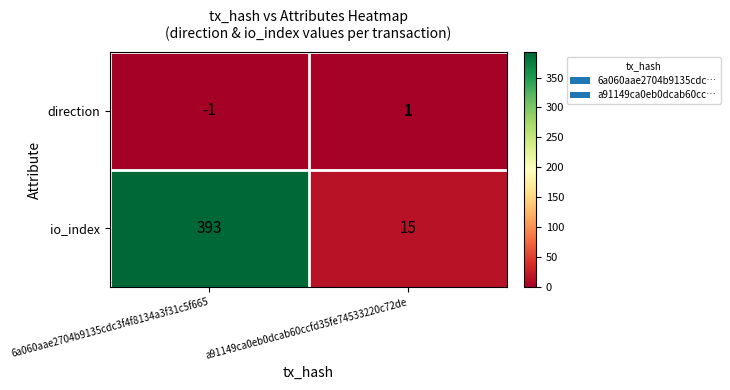

Which label corresponds to the smallest value in the chart?

6a060aae2704b9135cdc3f4f8134a3f31c5f665